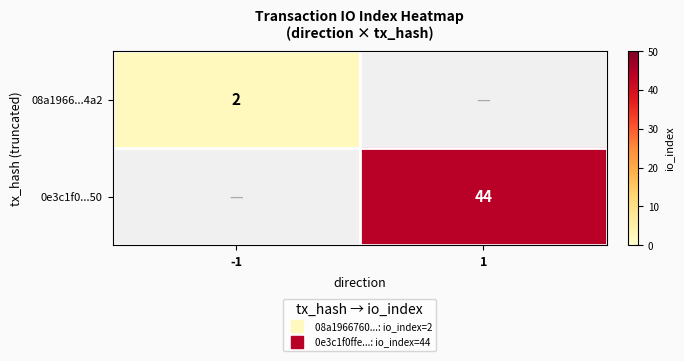

What is the approximate value of 08a1966...4a2 at -1?

2.0